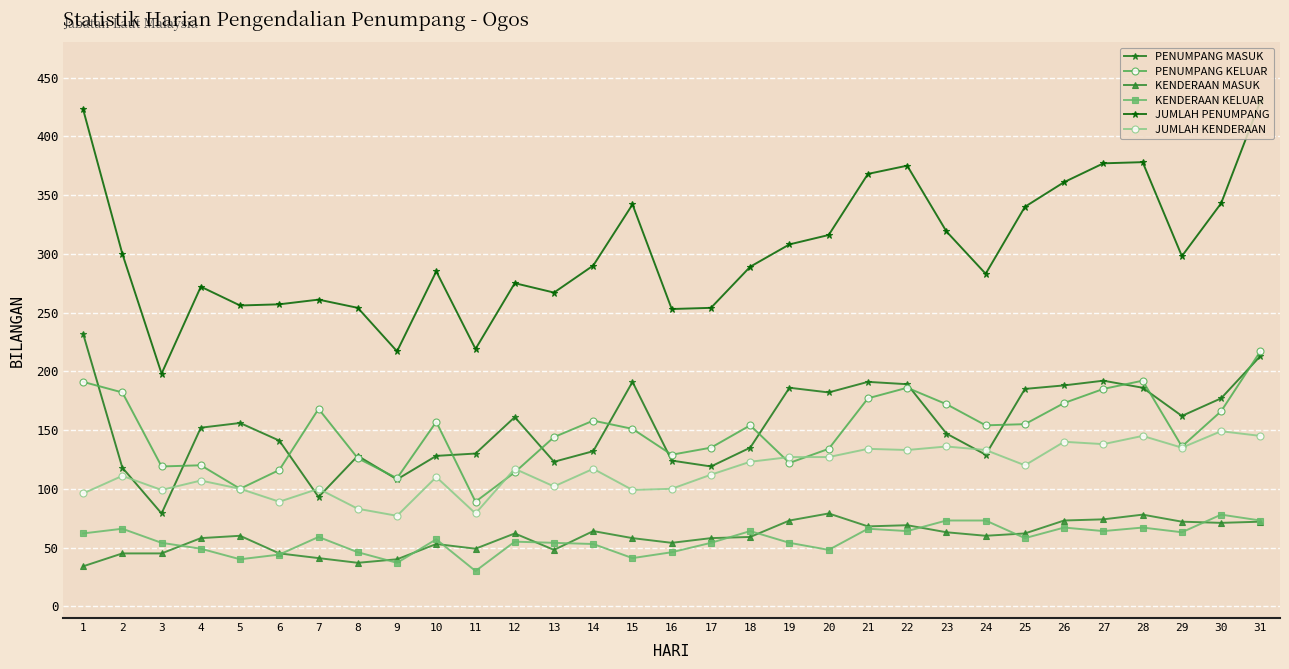

True or false: KENDERAAN MASUK has more than 0 interior local peaks.

True